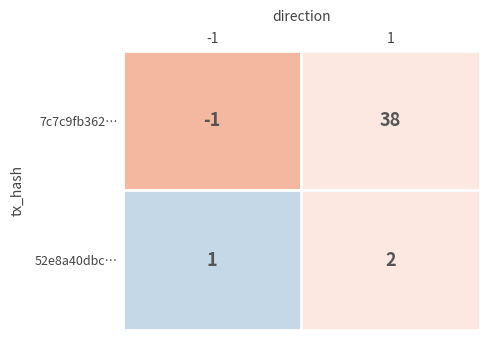

The 52e8a40dbcff60e424b2f20c52889095367eed9 series shows 0 at 0. True or false?

False